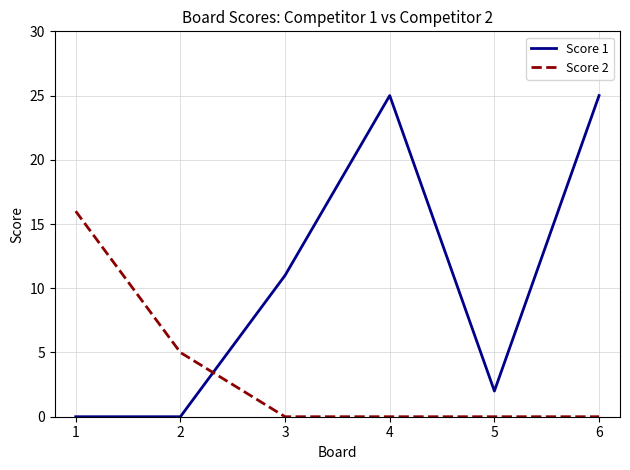

What is the difference between the highest and lowest values at 5?

2